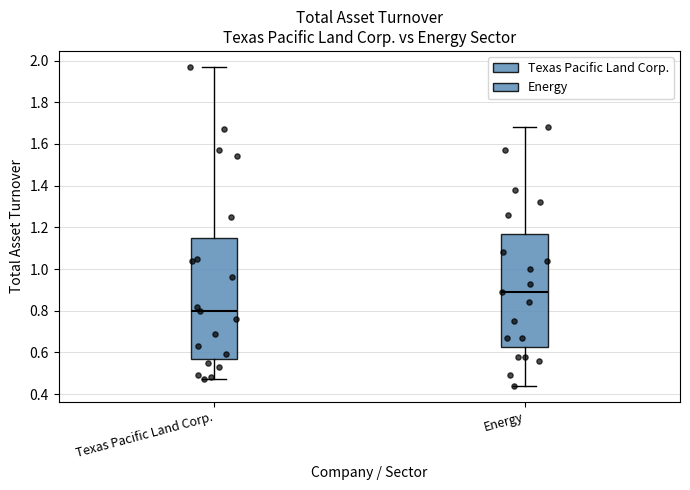

Comparing the boxes themselves (not the whiskers), which one is the tallest?

Texas Pacific Land Corp.